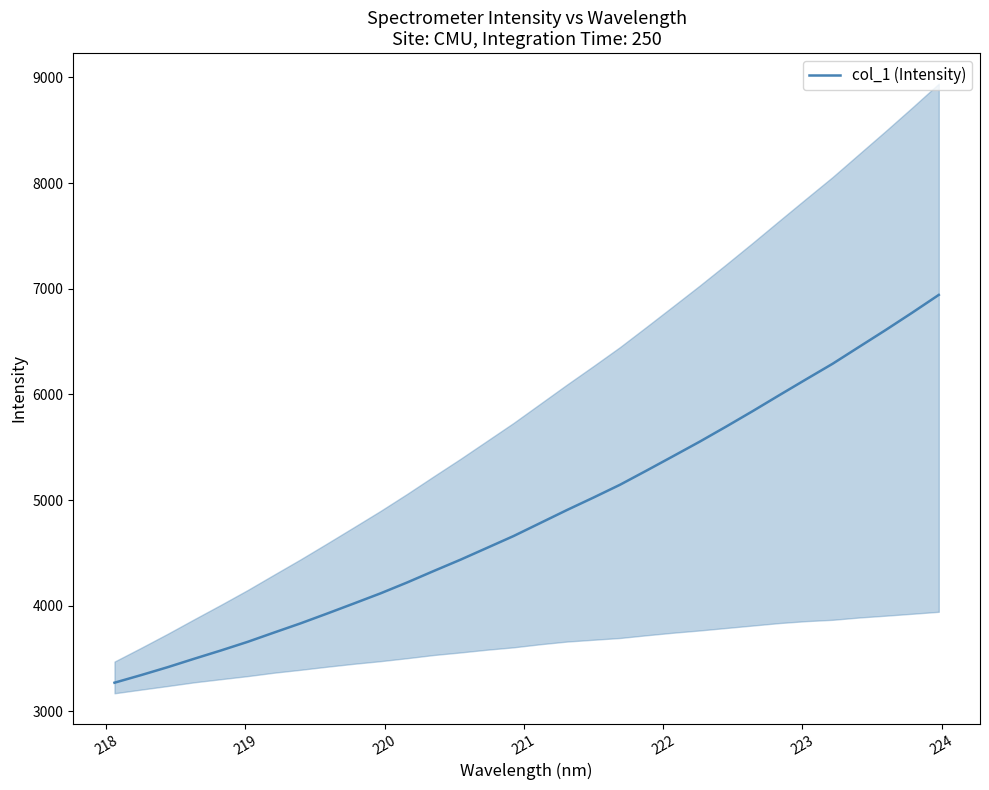

What is the lowest value of the col_1 (Intensity) series?

3270.7